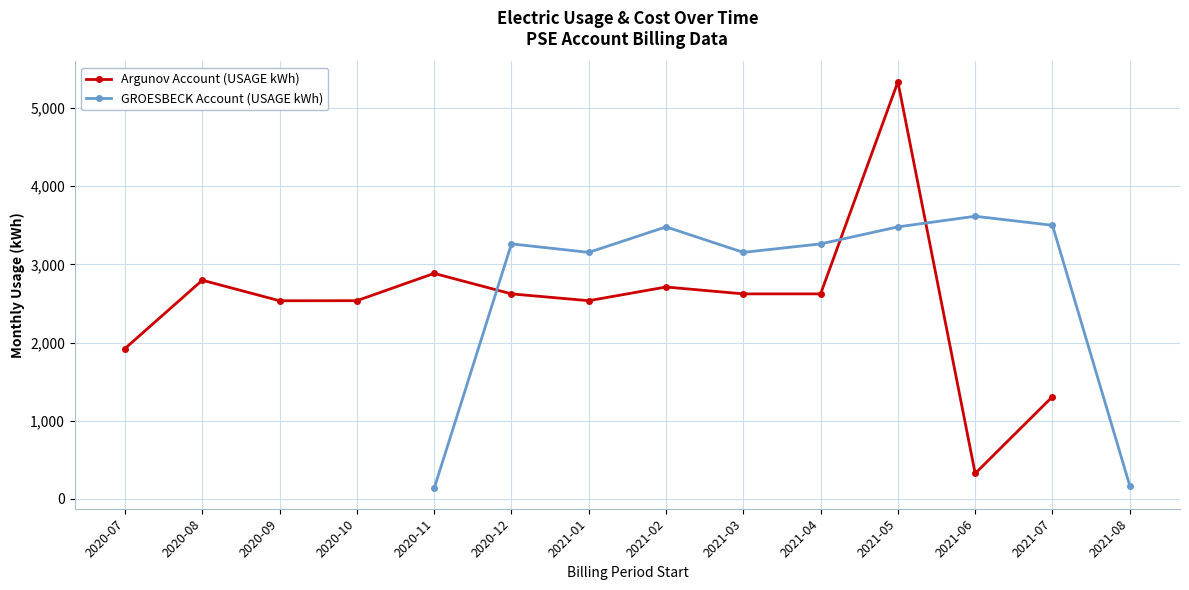

True or false: the data has more than 1 interior local peaks.

True